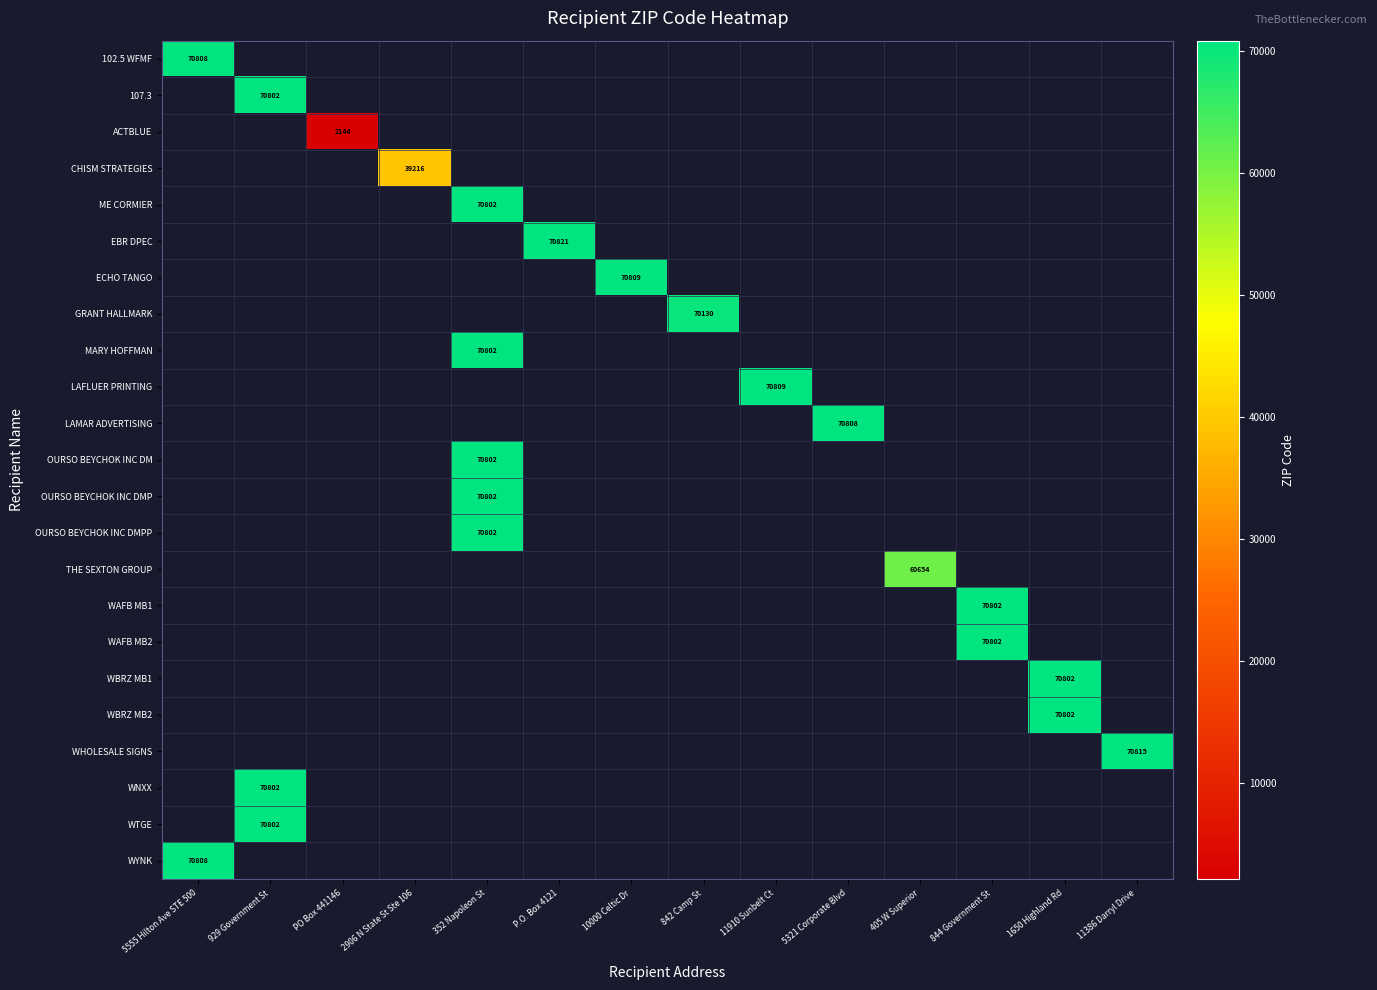

Which label corresponds to the smallest value in the chart?

PO Box 441146